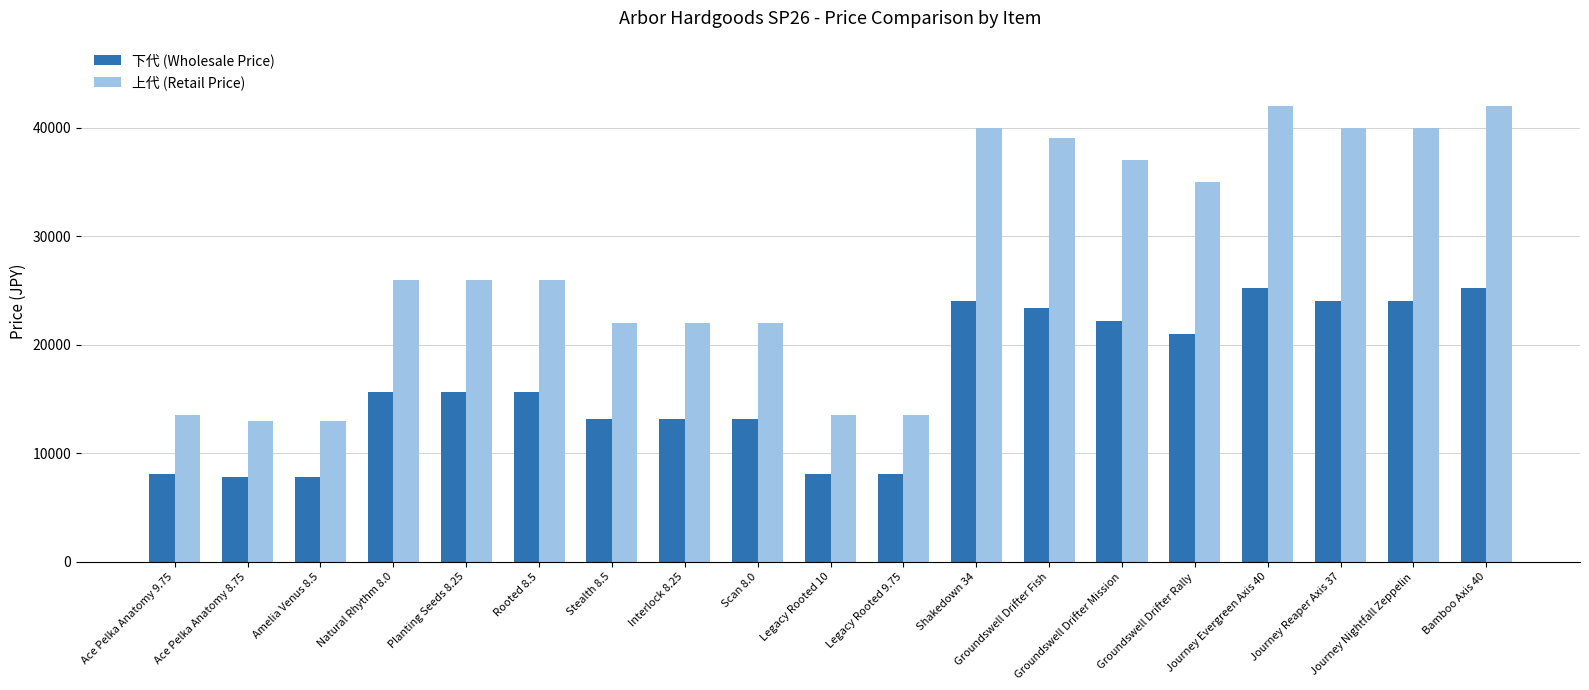

What are all the series names shown in the legend?

下代 (Wholesale Price), 上代 (Retail Price)